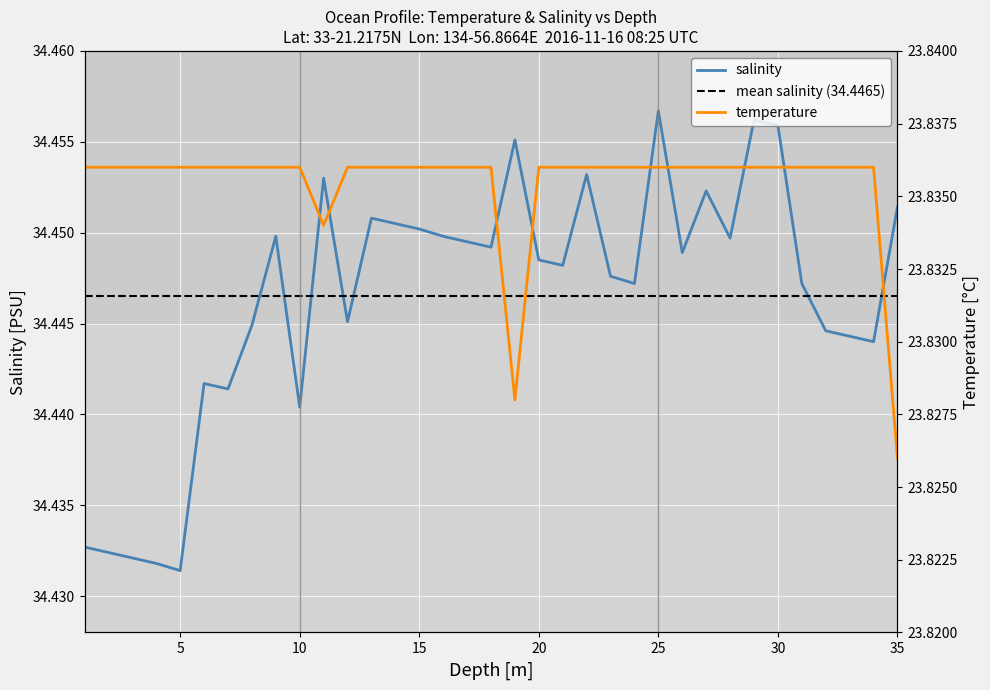

True or false: salinity and temperature intersect in this chart.

False